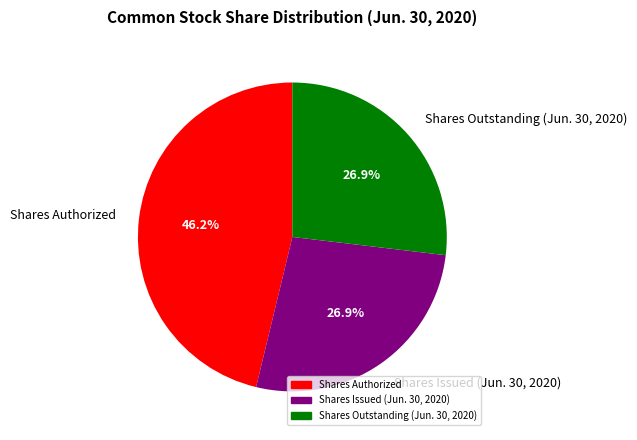

Does any single category account for the majority?

No